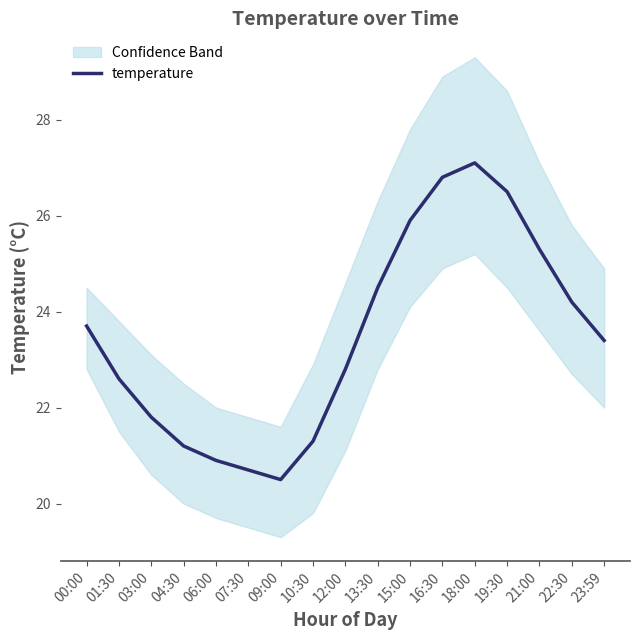

How many points are higher than both their immediate neighbors (excluding endpoints)?

1